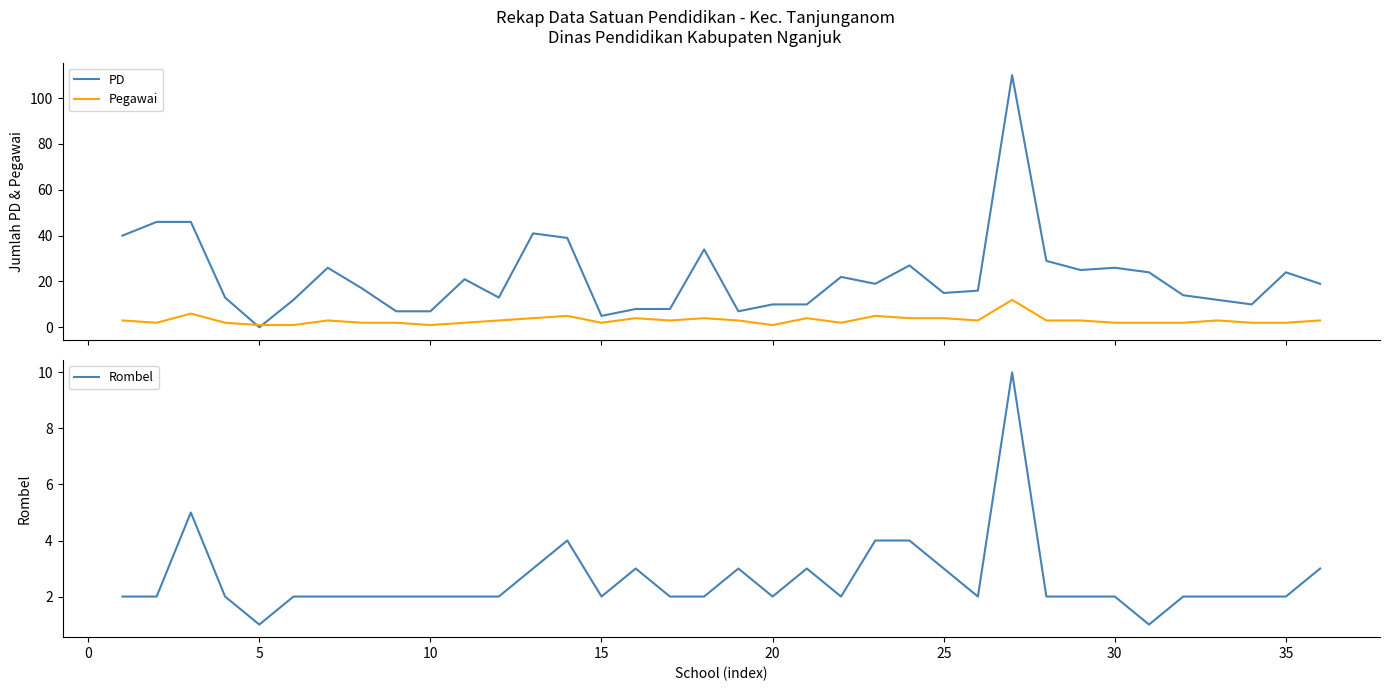

True or false: Pegawai has more than 2 points higher than both neighbors.

True